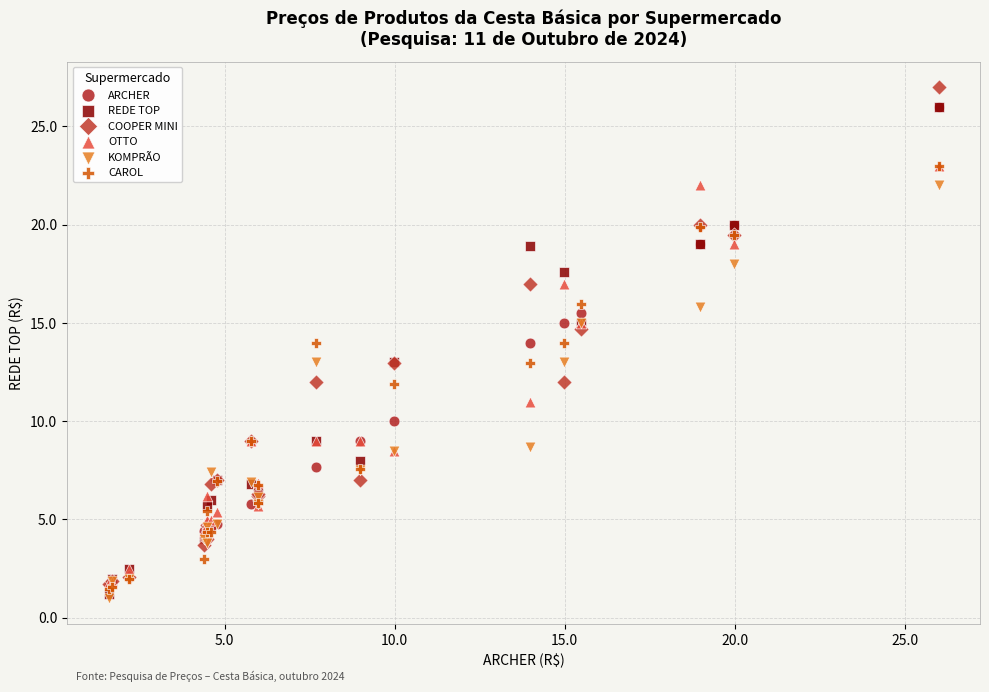

Which series reaches the maximum Y coordinate?

COOPER MINI